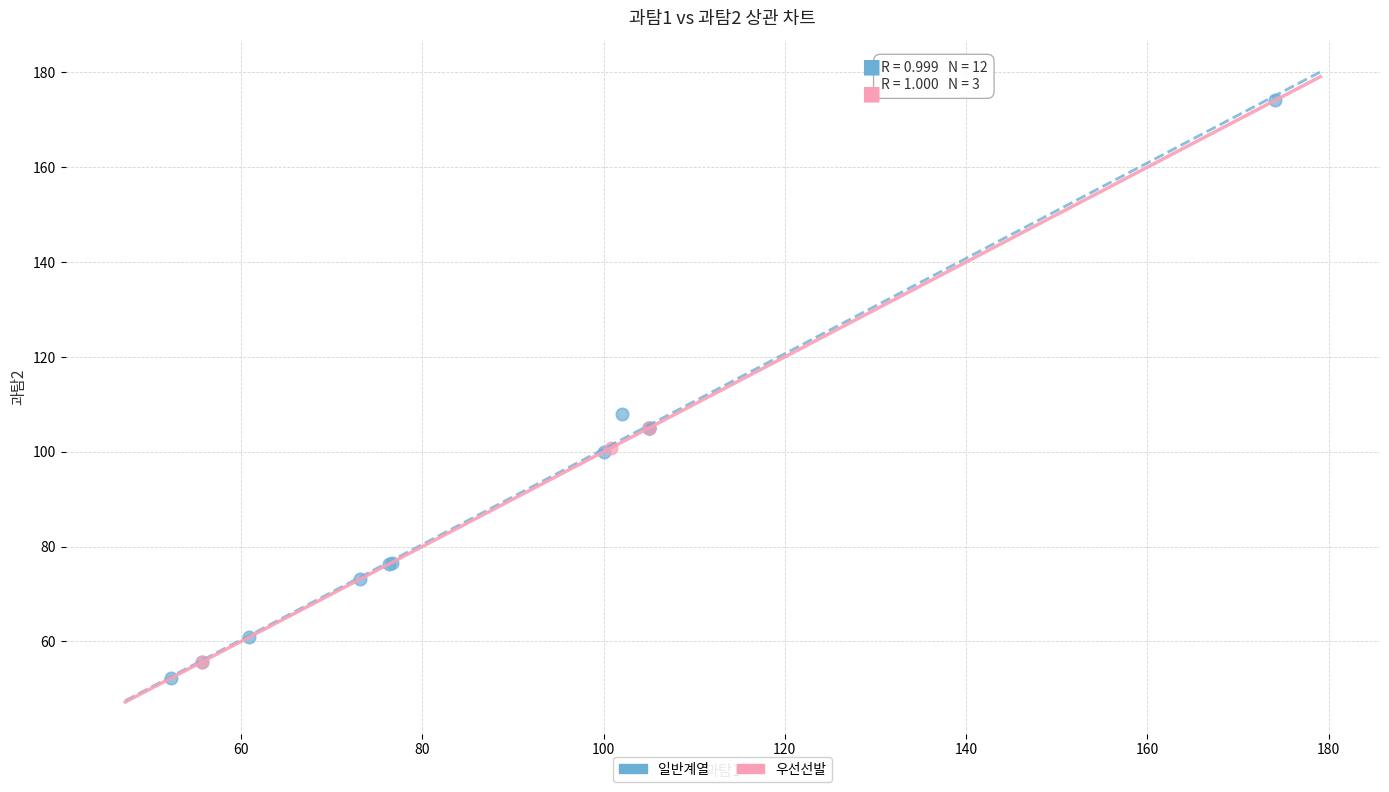

Which series contains the lowest Y value?

일반계열